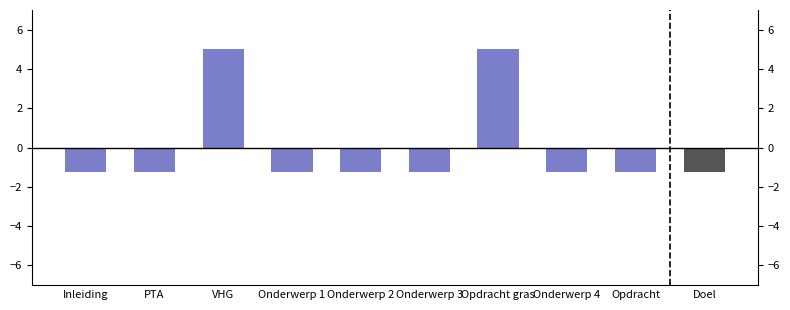

How many bars are there in total?

10